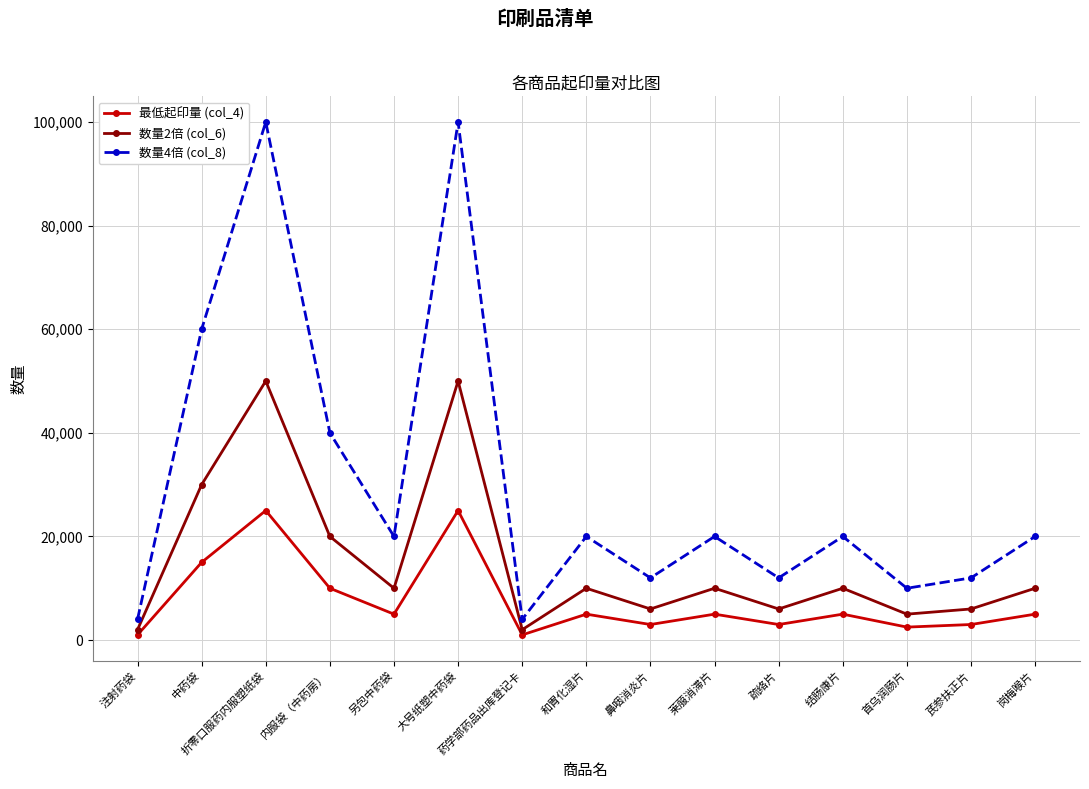

True or false: 最低起印量 (col_4) has more than 1 interior local peaks.

True